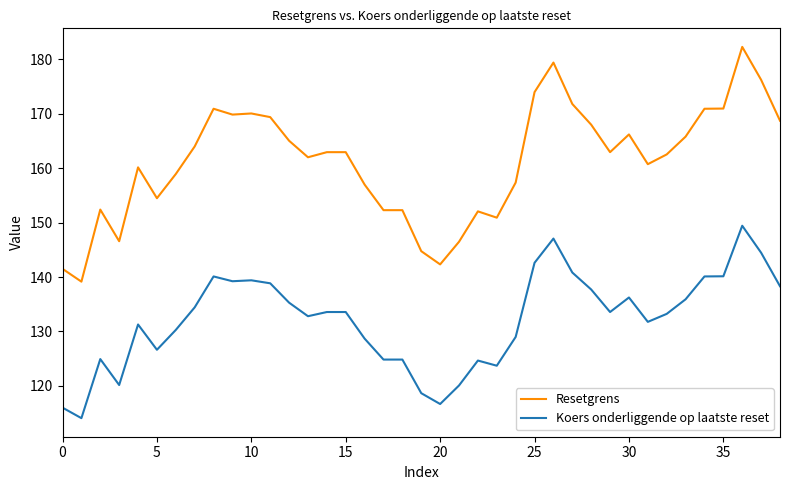

Which series has the largest total across all categories?

Resetgrens